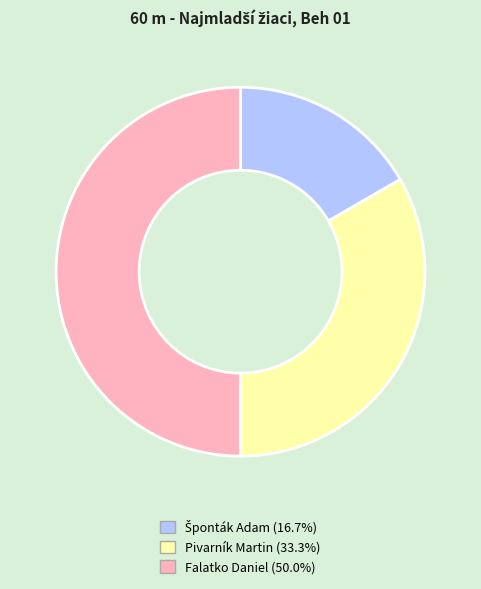

Which slice is the largest?

Falatko Daniel